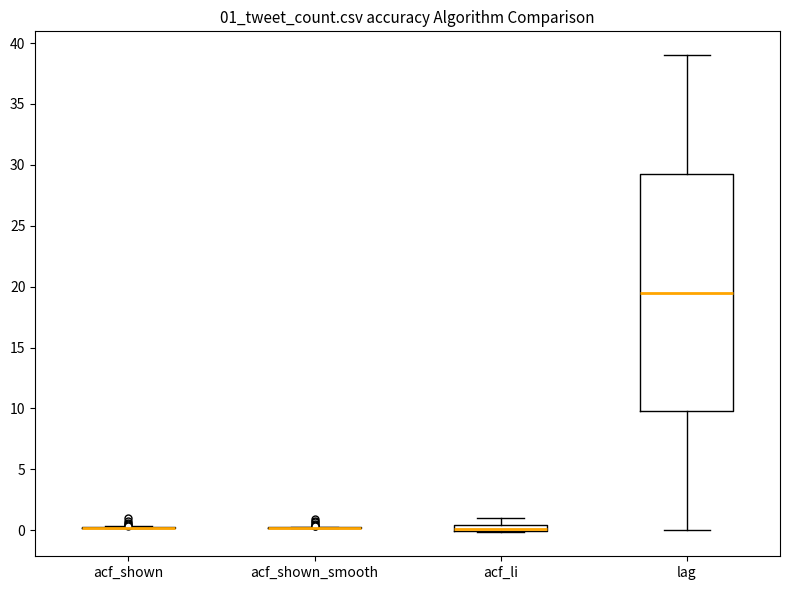

Where is the lower edge of the box for lag on the y-axis? The values are not printed on the chart, so give them approximately, as read against the axis.

10.0